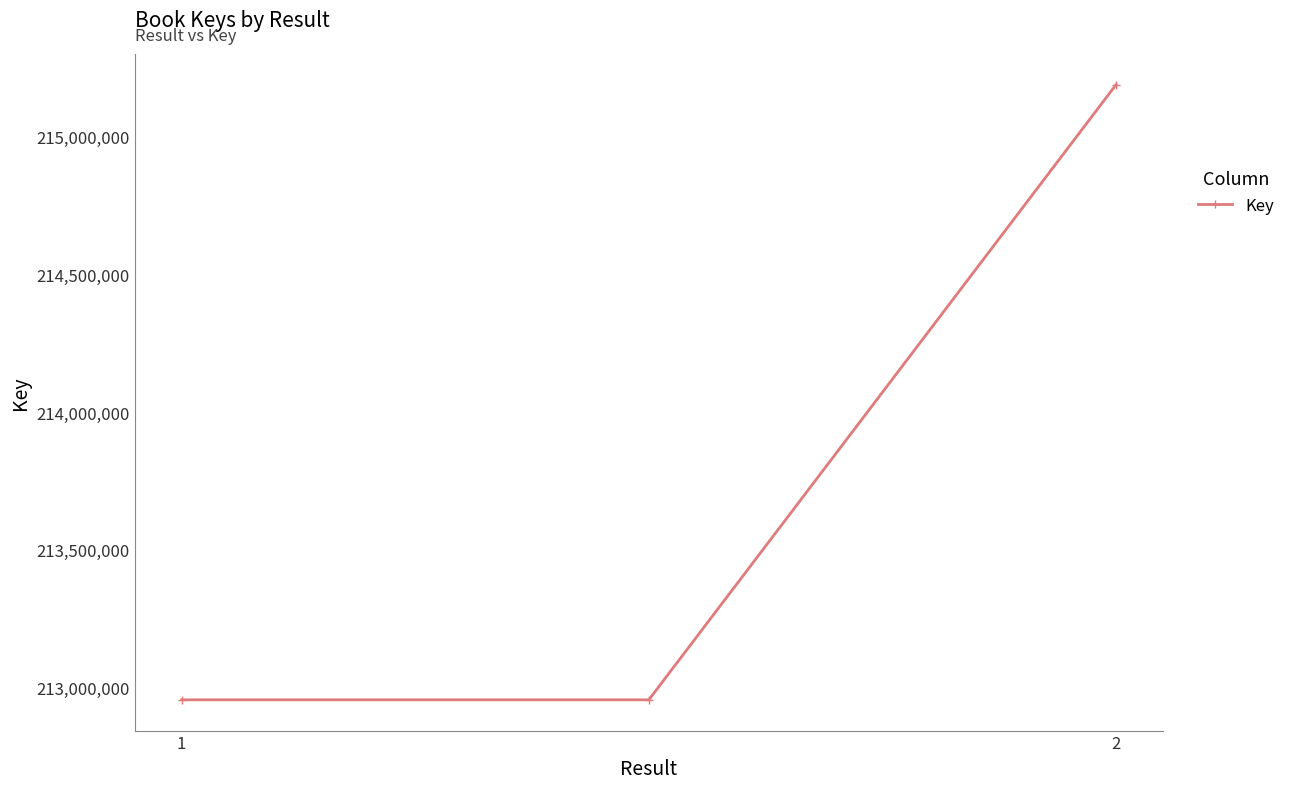

What is the value of the 3rd point from the left?

215187733